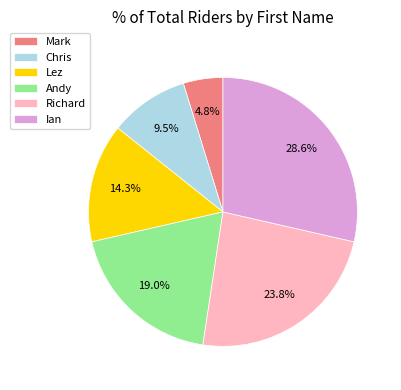

How many slices are in this pie chart?

6